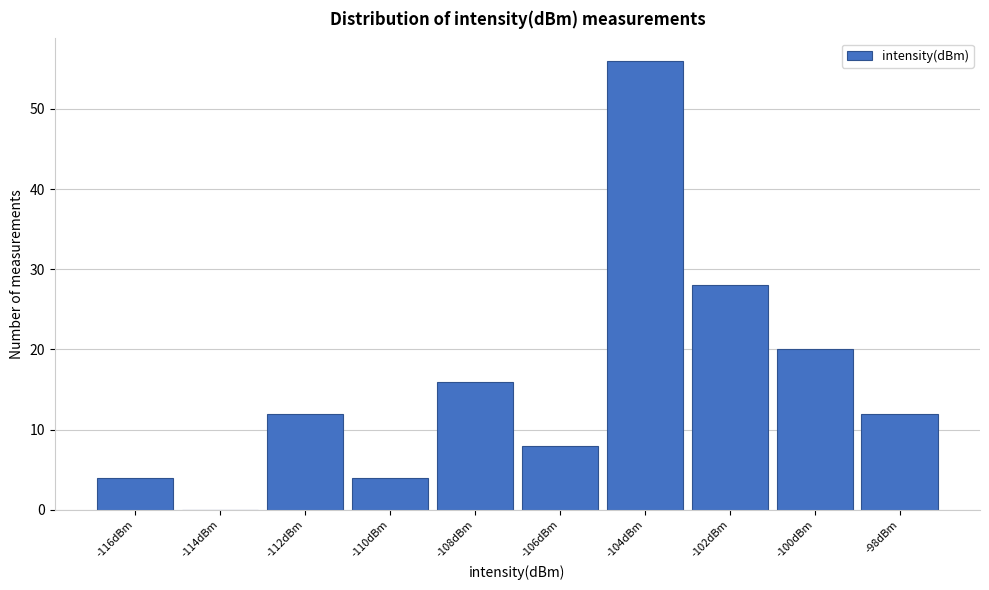

Reading left to right, list every bar in this chart as the range it spans on the x-axis followed by its height. The values are not printed on the chart, so give them approximately, as read against the axis.

-117 to -115: 4
-115 to -113: 0
-113 to -111: 12
-111 to -109: 4
-109 to -107: 16
-107 to -105: 8
-105 to -103: 56
-103 to -101: 28
-101 to -99: 20
-99 to -97: 12